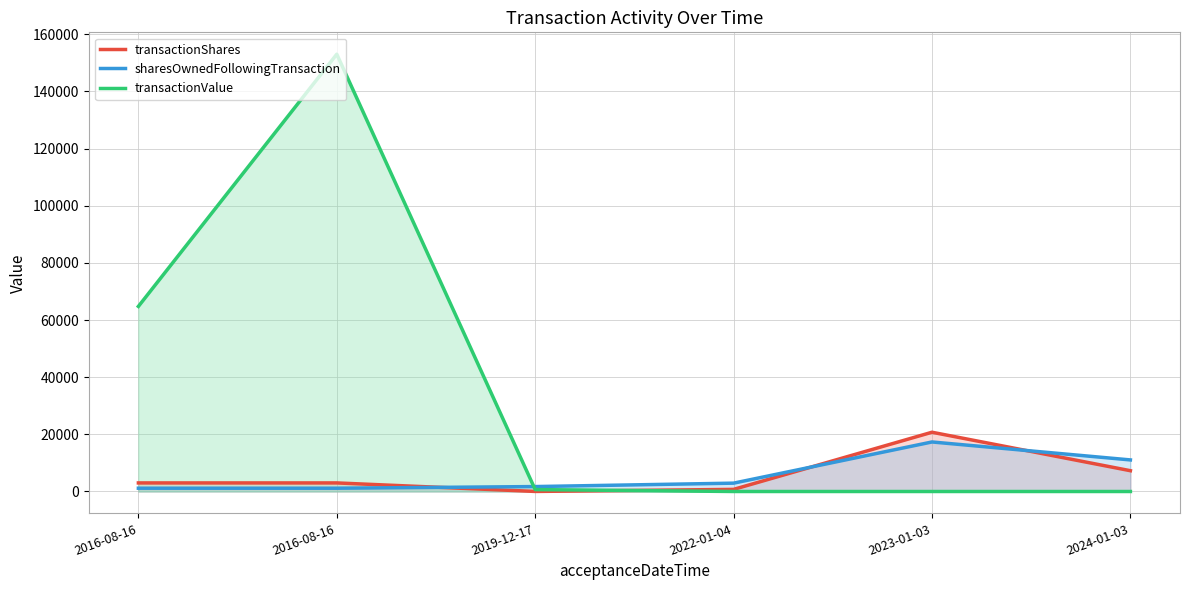

What is the spread (max minus min) of values at 2024-01-03?

11049